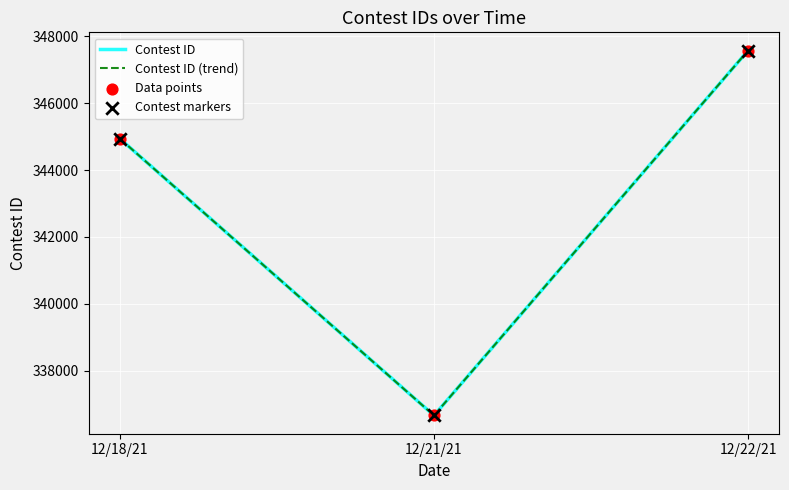

At which category is the sum across all series the highest?

12/22/21